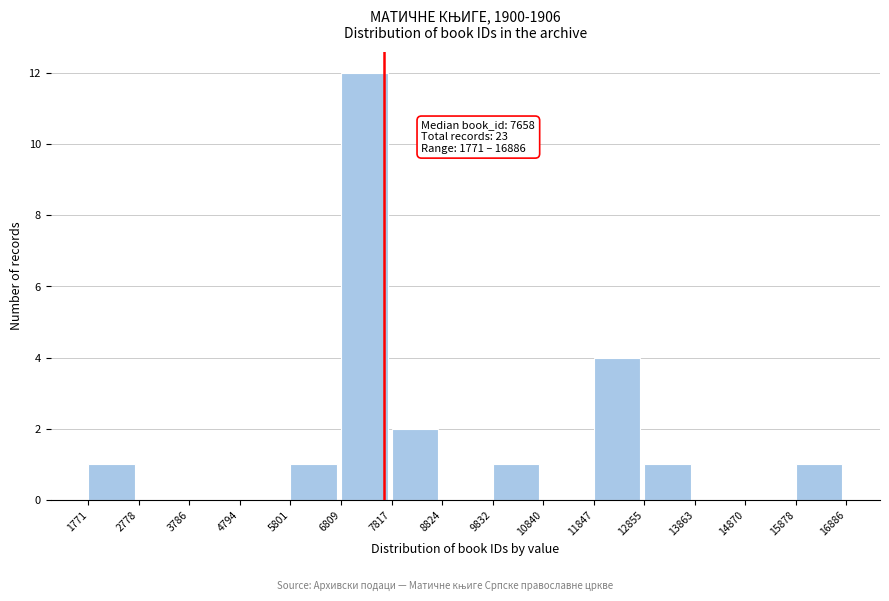

Over which range of the x-axis is the bar tallest?

6809 to 7817